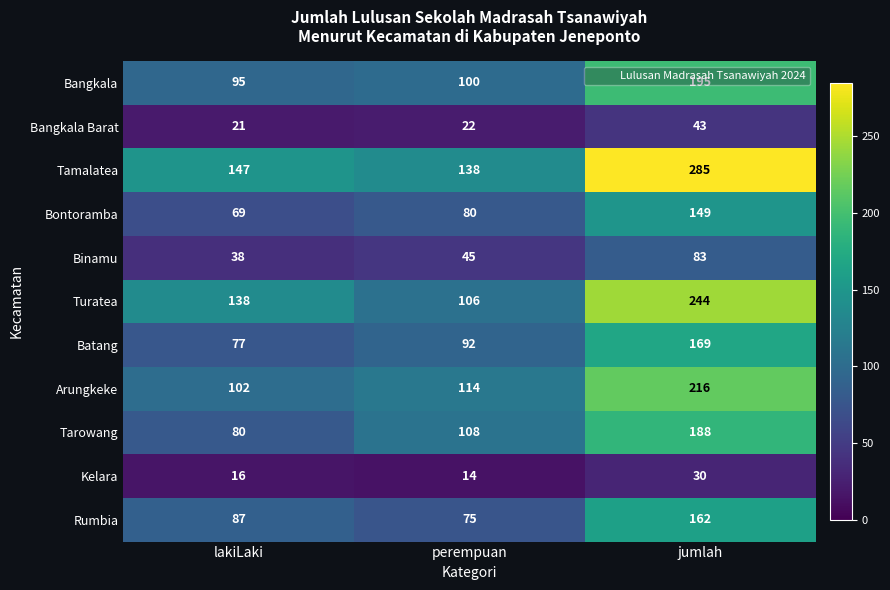

How many Batang values are between 77 and 169?

3